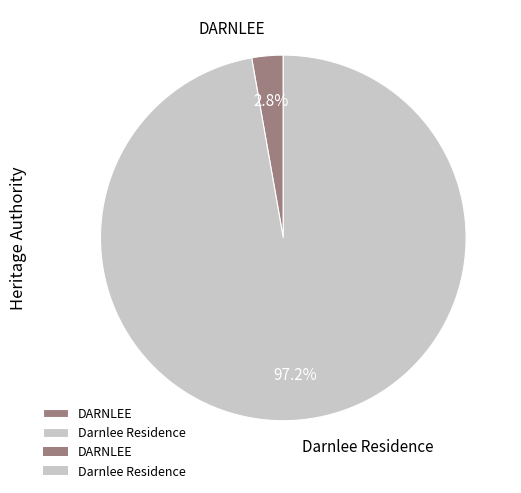

Is there a majority slice in this chart?

Yes